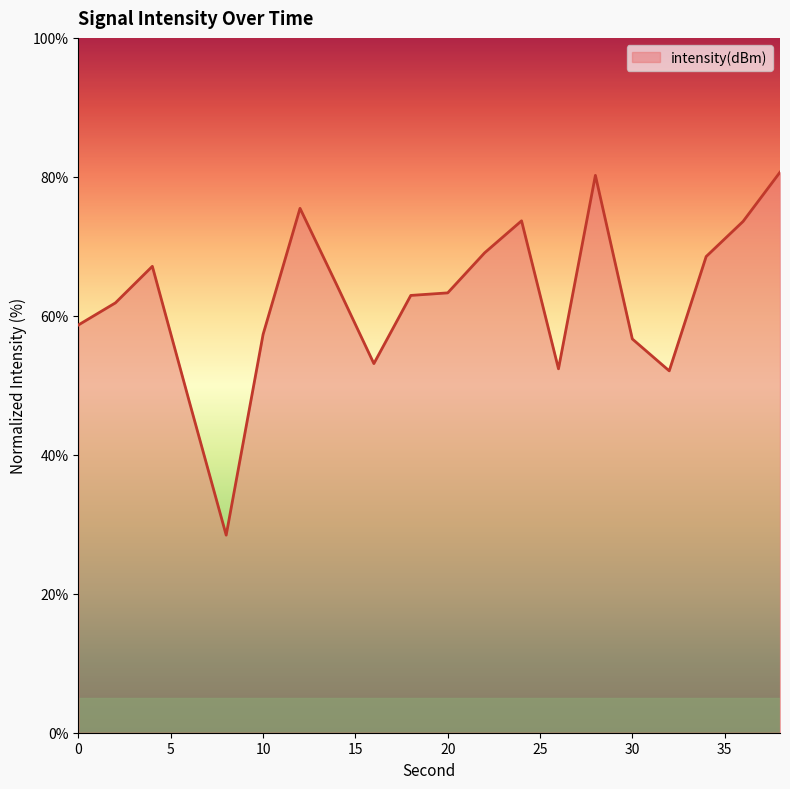

What is the greatest value displayed?

80.7